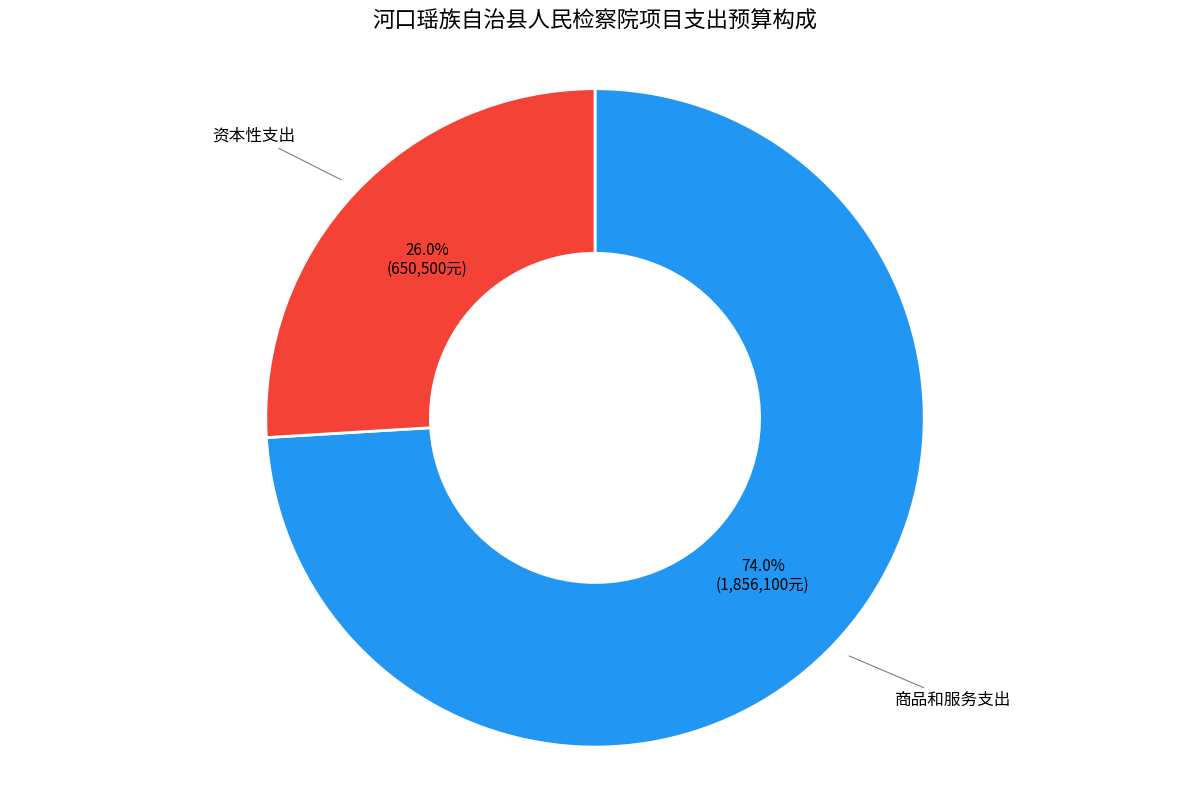

What portion of the pie excludes 资本性支出?

74.0%